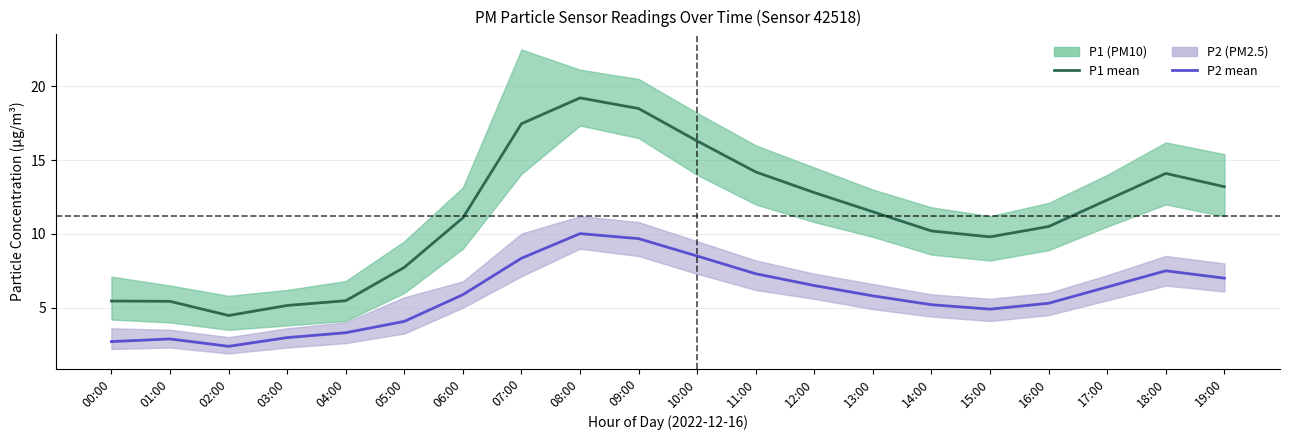

True or false: P2 (PM2.5) and P1 (PM10) cross at least once.

False